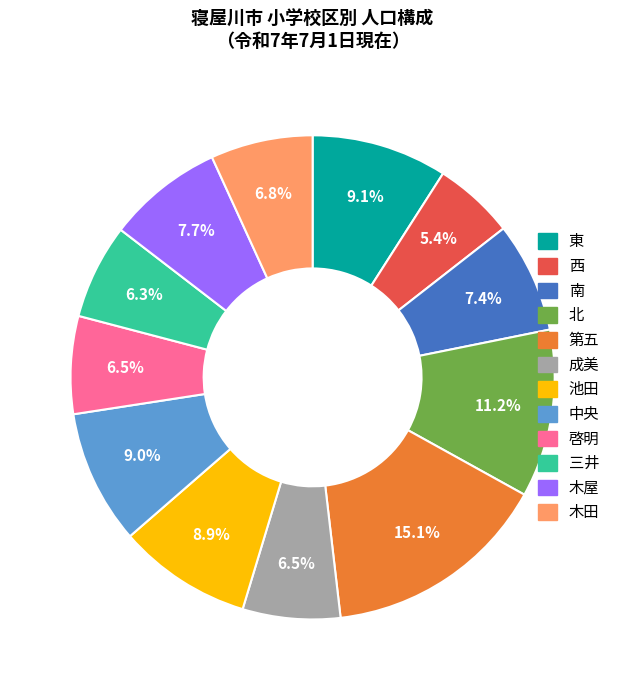

To the nearest percent, what portion does 三井 represent?

6%